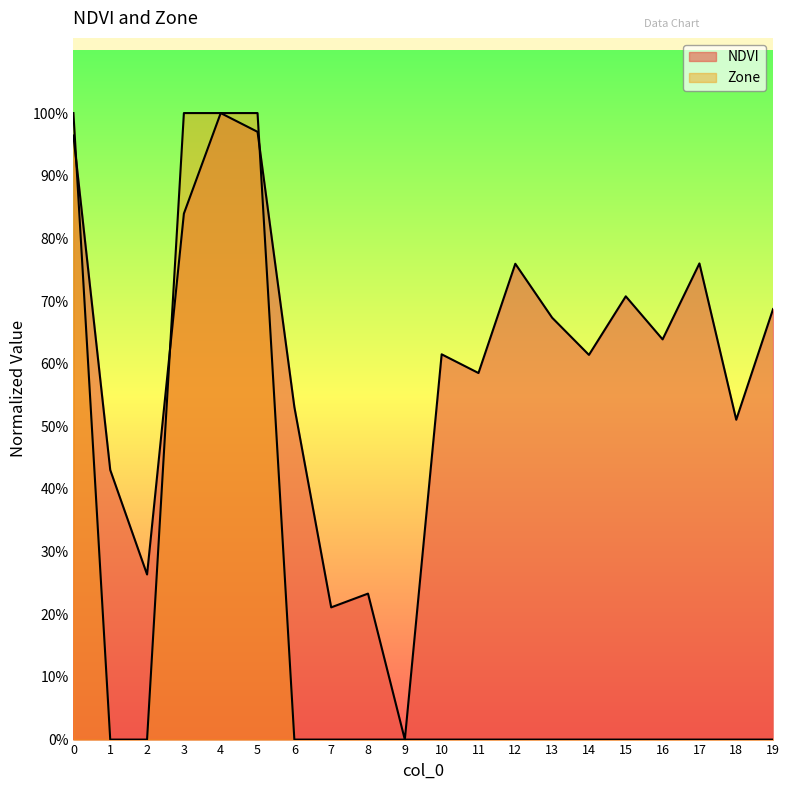

Between 7 and 15, which series saw the biggest shift?

NDVI